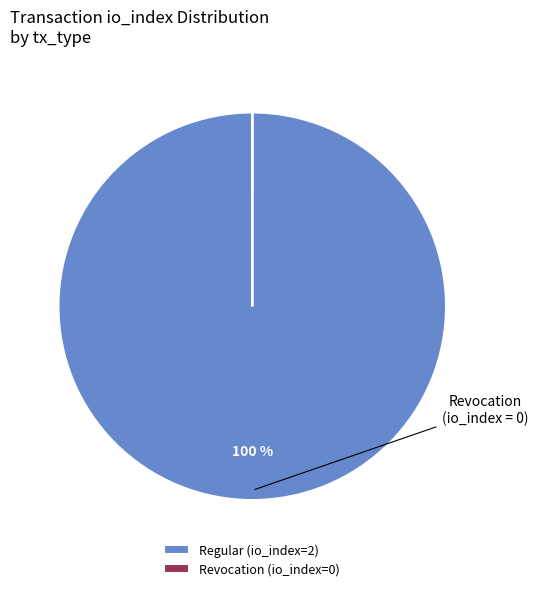

Which slice represents more than half of the pie?

Regular (io_index=2)